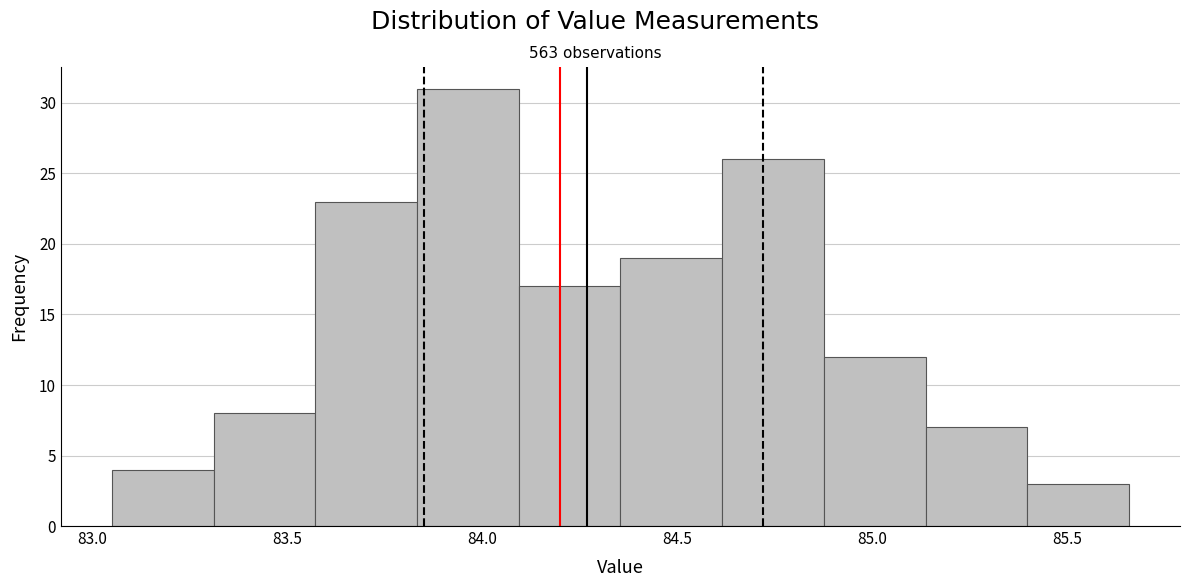

Over which range of the x-axis is the bar tallest?

83.85 to 84.10